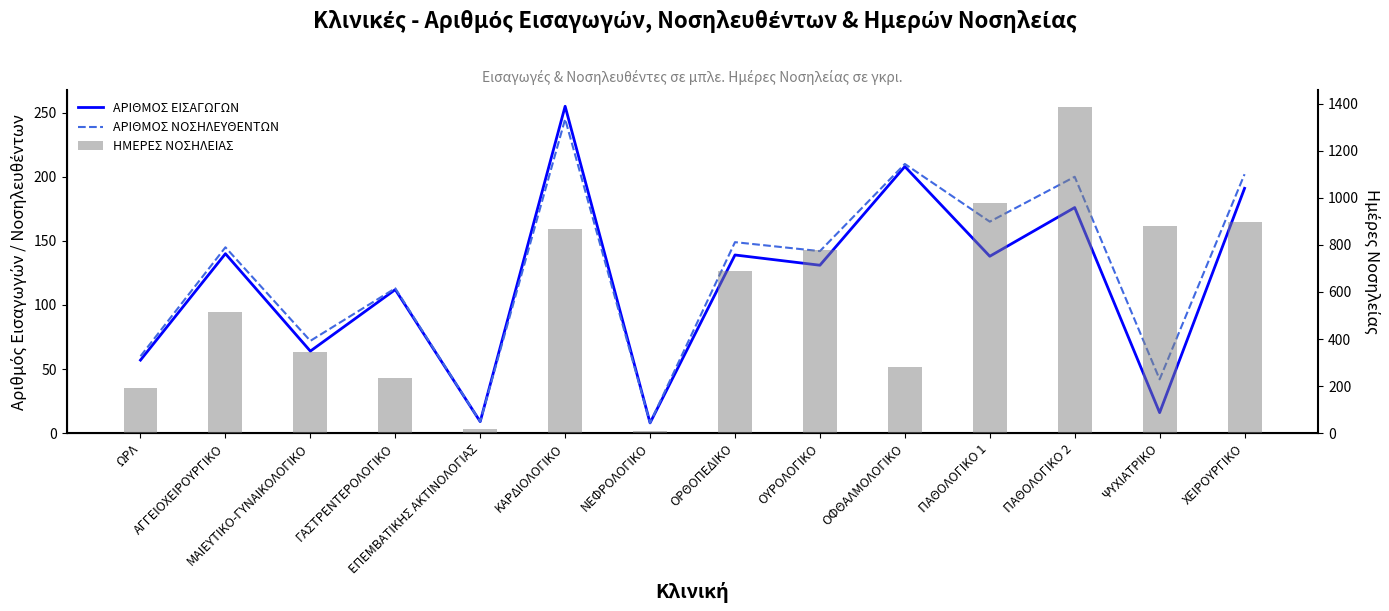

Reading right to left, what are all the values shown in this chart?

ΑΡΙΘΜΟΣ ΕΙΣΑΓΩΓΩΝ: 191	16	176	138	208	131	139	8	255	9	112	64	140	57
ΑΡΙΘΜΟΣ ΝΟΣΗΛΕΥΘΕΝΤΩΝ: 202	42	200	165	210	142	149	8	245	9	113	72	145	60
ΗΜΕΡΕΣ ΝΟΣΗΛΕΙΑΣ: 899	880	1387	976	283	779	691	10	869	19	235	343	515	191